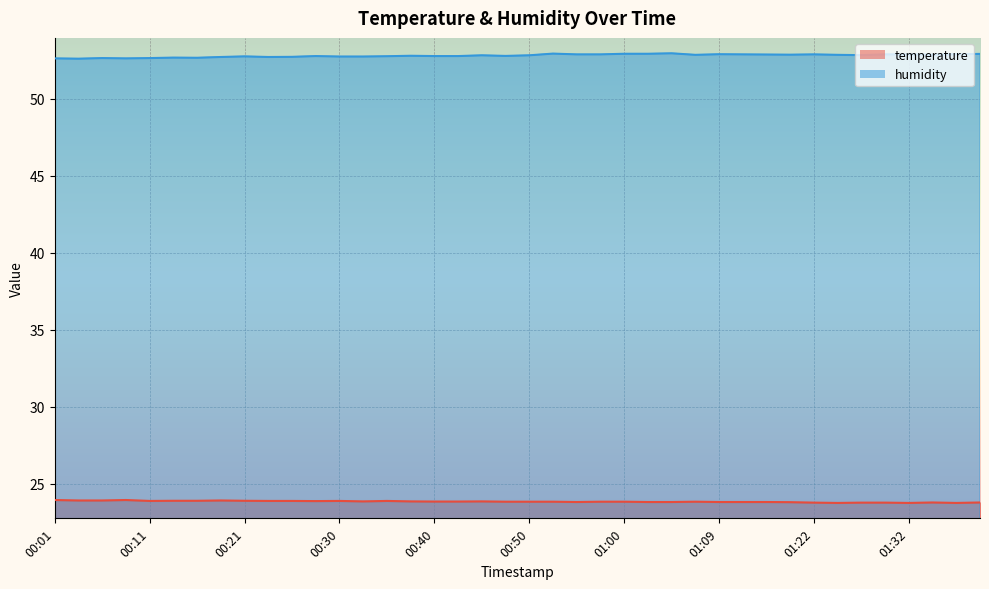

At which category is the sum across all series the highest?

00:52